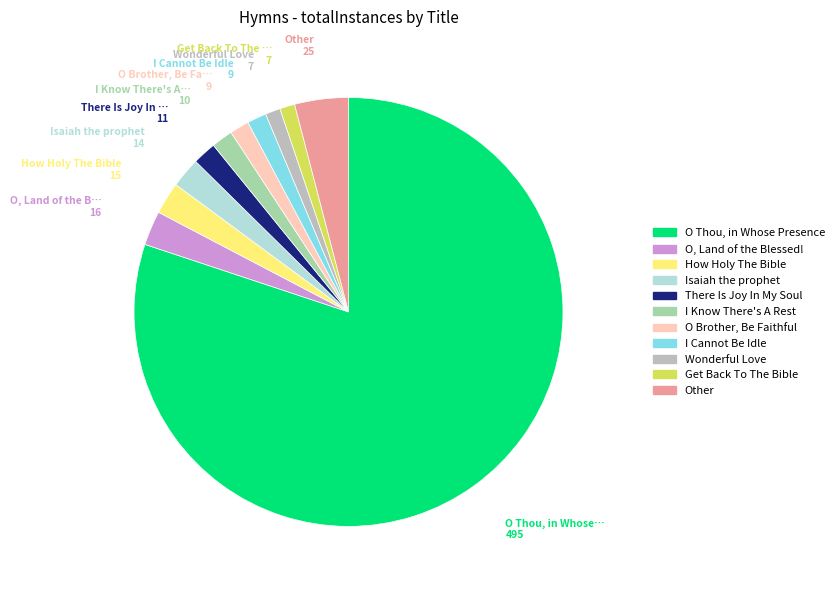

Is there any slice that represents more than half of the pie?

Yes